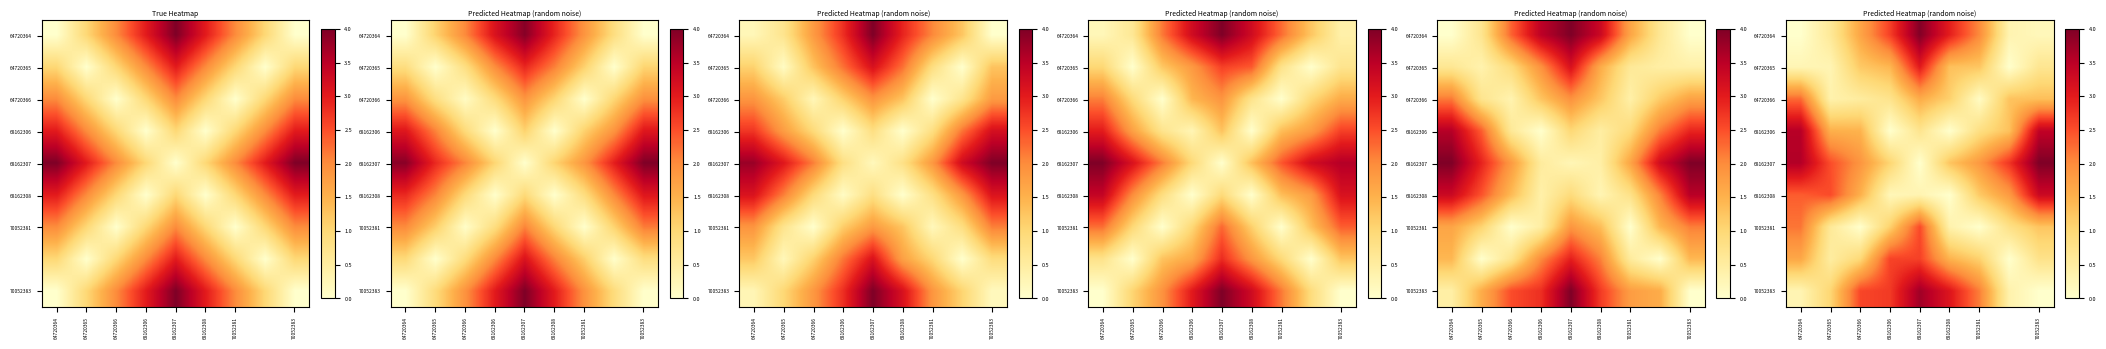

Which category has the lowest value across all series?

64720364